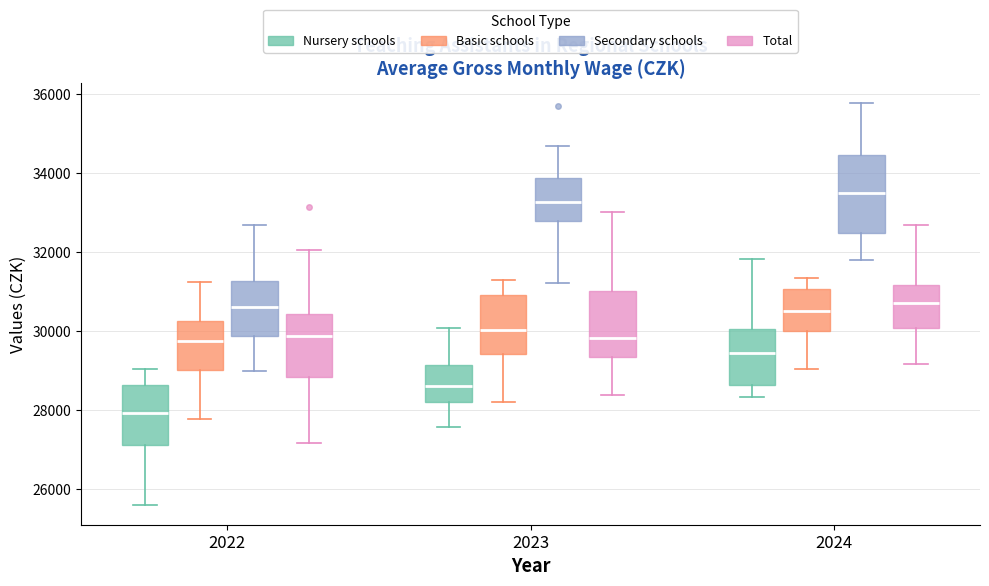

Reading left to right, transcribe this box plot: for each box, give where its median line is, the range the box spans, and where its two whiskers end, as read against the y-axis. The values are not printed on the chart, so give them approximately, as read against the axis.

2022 (Nursery schools): median 28000, box 27200 to 28600, whiskers 25600 to 29000
2022 (Basic schools): median 29800, box 29000 to 30200, whiskers 27800 to 31200
2022 (Secondary schools): median 30600, box 29800 to 31200, whiskers 29000 to 32600
2022 (Total): median 29800, box 28800 to 30400, whiskers 27200 to 32000
2023 (Nursery schools): median 28600, box 28200 to 29200, whiskers 27600 to 30000
2023 (Basic schools): median 30000, box 29400 to 31000, whiskers 28200 to 31200
2023 (Secondary schools): median 33200, box 32800 to 33800, whiskers 31200 to 34600
2023 (Total): median 29800, box 29400 to 31000, whiskers 28400 to 33000
2024 (Nursery schools): median 29400, box 28600 to 30000, whiskers 28400 to 31800
2024 (Basic schools): median 30600, box 30000 to 31000, whiskers 29000 to 31400
2024 (Secondary schools): median 33400, box 32400 to 34400, whiskers 31800 to 35800
2024 (Total): median 30800, box 30000 to 31200, whiskers 29200 to 32600